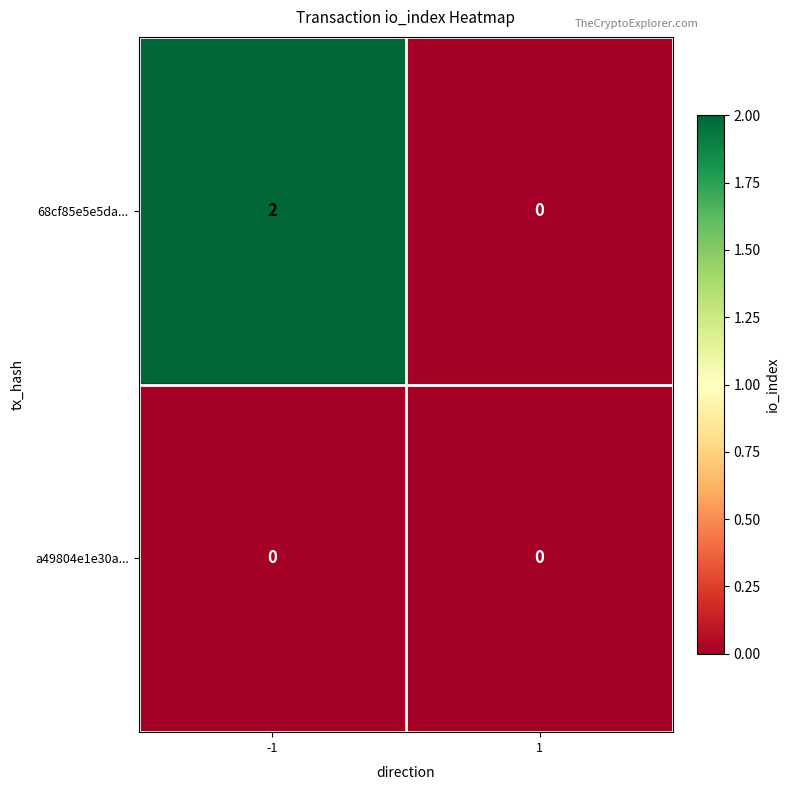

Which series has the widest spread of values?

68cf85e5e5da...